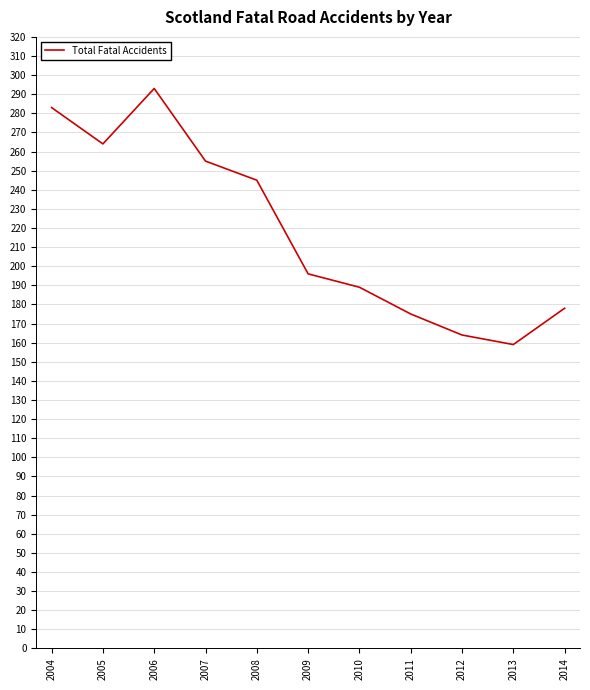

Where does the data first go above 196?

2004